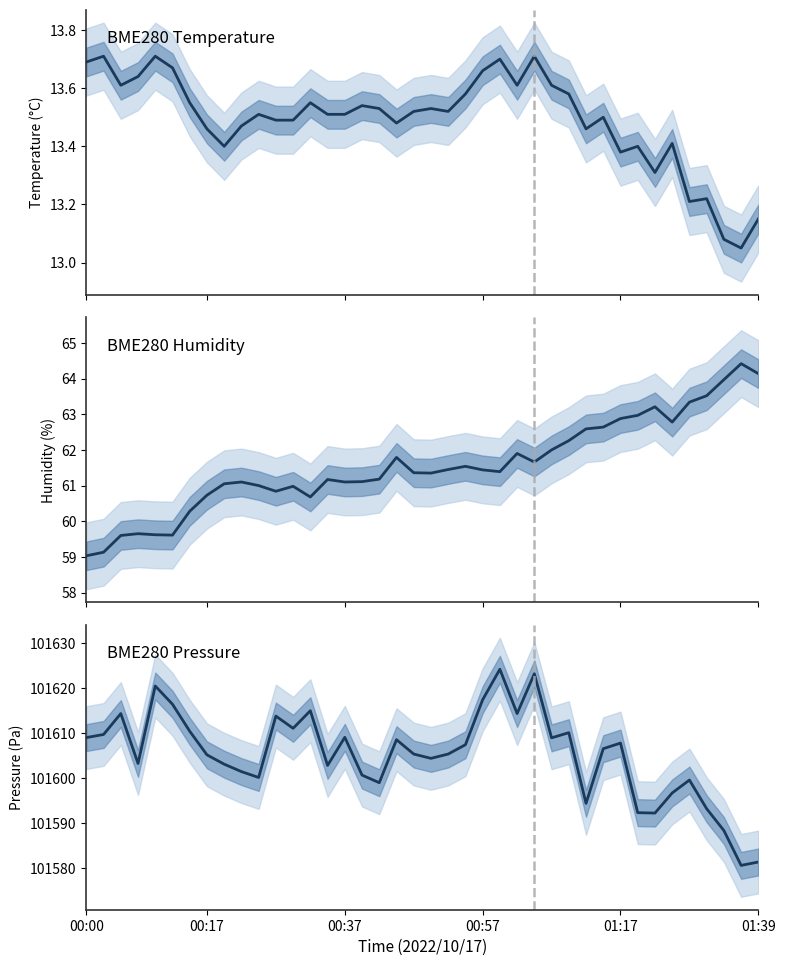

Between 8 and 25, which series saw the biggest shift?

BME280 Pressure